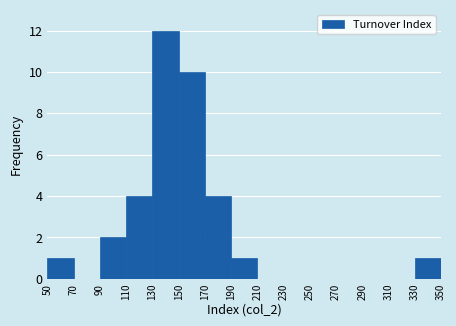

Reading left to right, list every bar in this chart as the range it spans on the x-axis followed by its height. The values are not printed on the chart, so give them approximately, as read against the axis.

50 to 70: 1
70 to 90: 0
90 to 110: 2
110 to 130: 4
130 to 150: 12
150 to 170: 10
170 to 190: 4
190 to 210: 1
210 to 230: 0
230 to 250: 0
250 to 270: 0
270 to 290: 0
290 to 310: 0
310 to 330: 0
330 to 350: 1